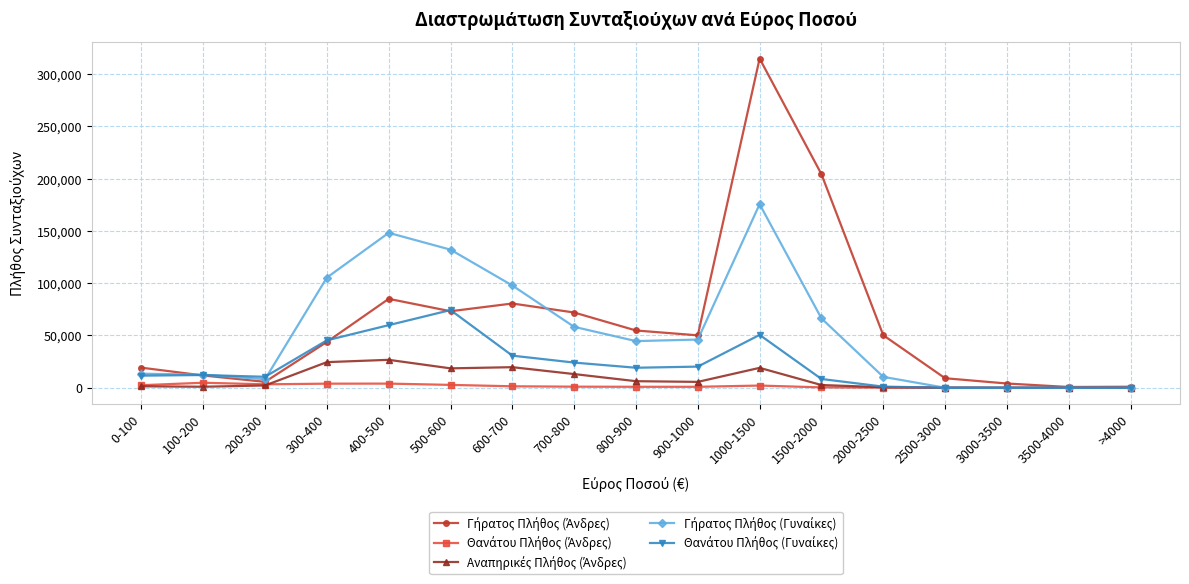

What is the greatest value displayed?

314965